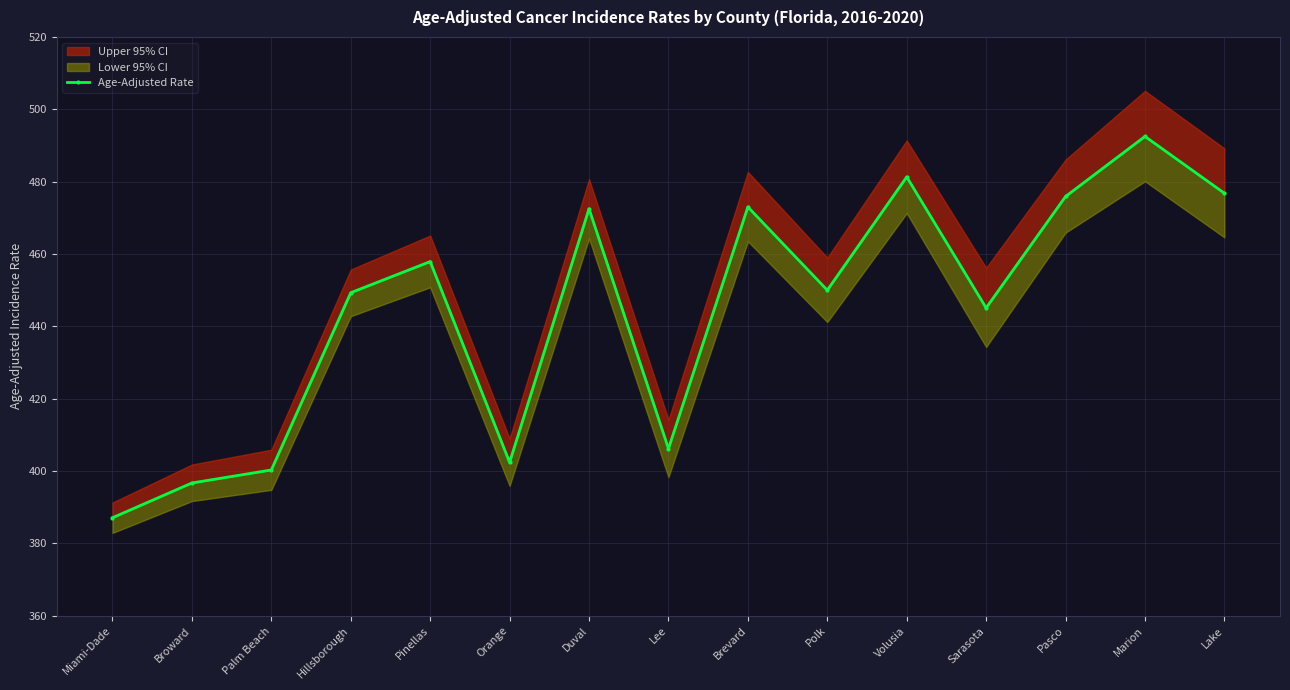

The value at Pasco is 649.4. True or false?

False